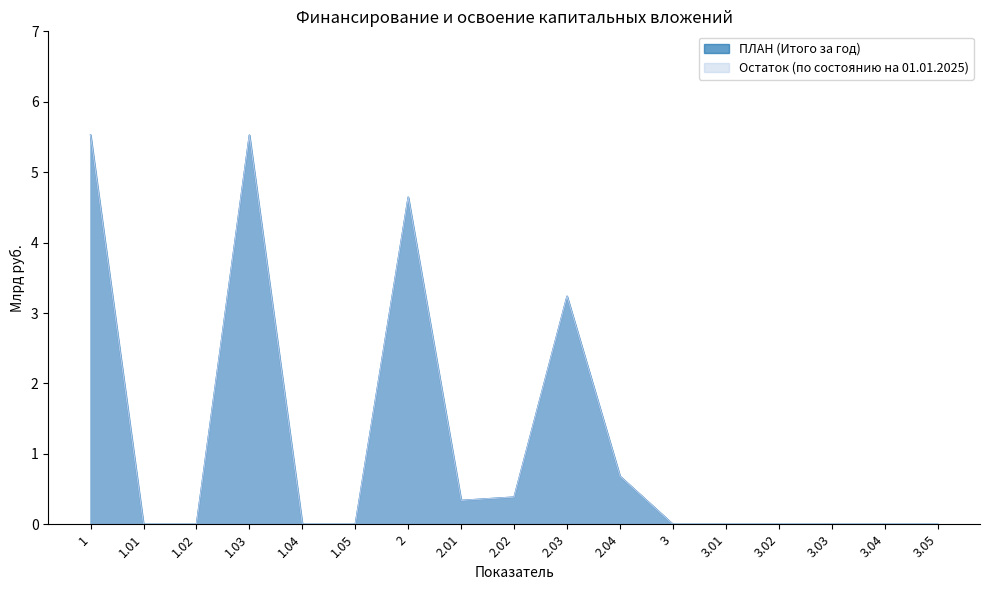

The value of ПЛАН (Итого за год) at 1.01 is -1.8. True or false?

False